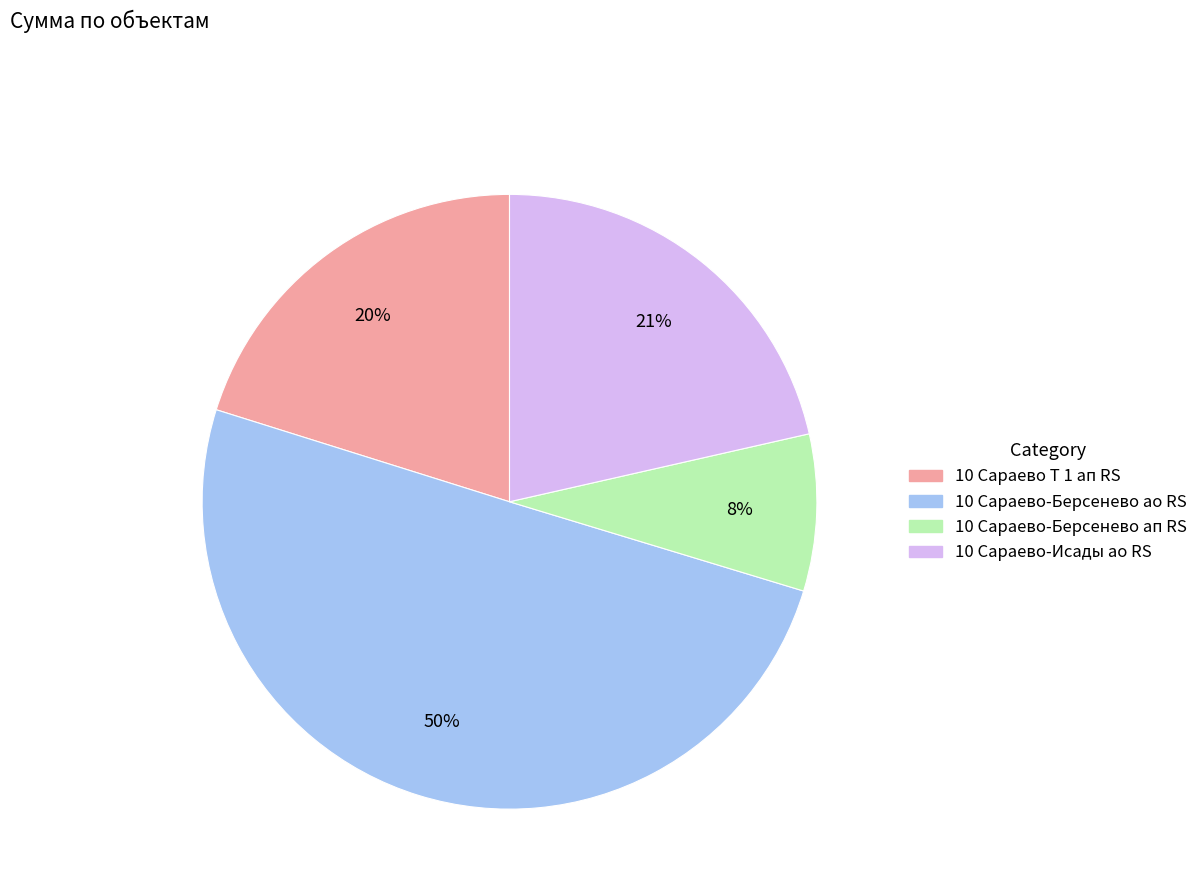

To the nearest percent, what is the difference between the largest and smallest slice percentages?

42%